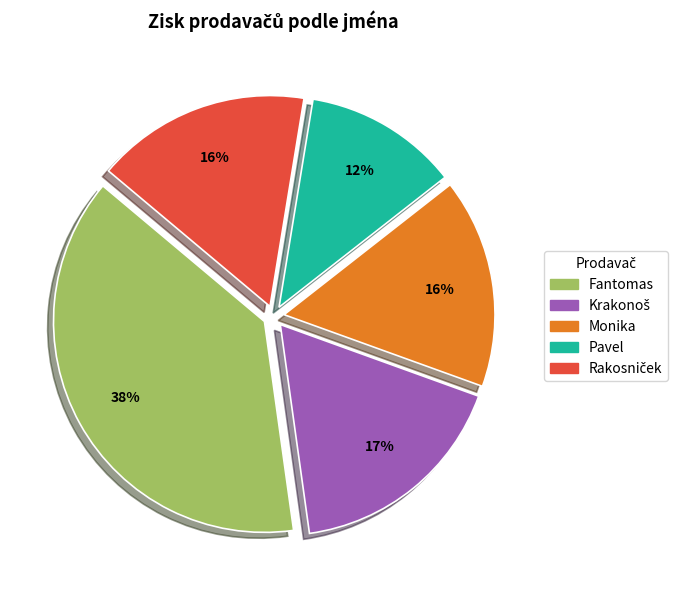

What is the largest slice in the pie chart?

Fantomas